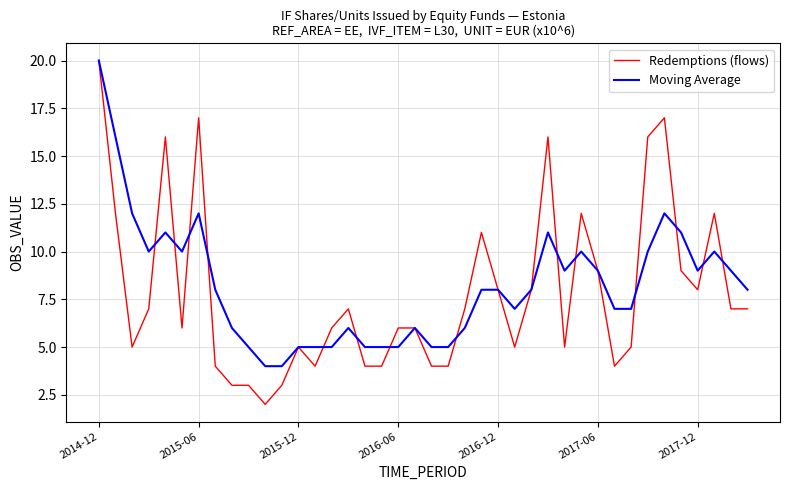

Which series has the largest range (max minus min)?

Redemptions (flows)